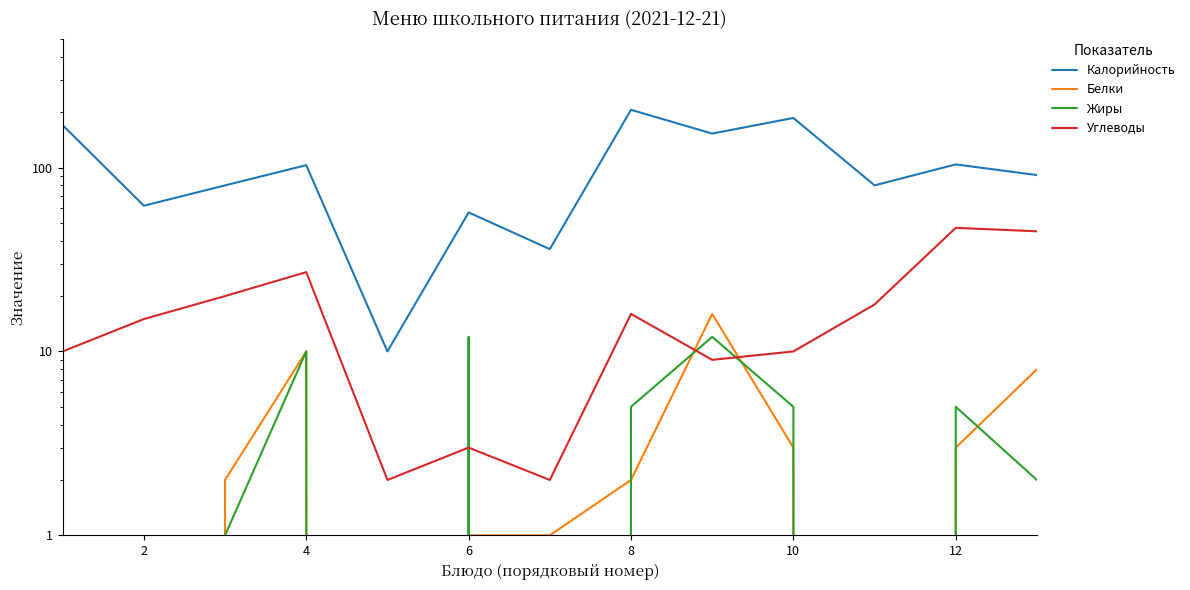

What is the spread (max minus min) of values at 2?

62